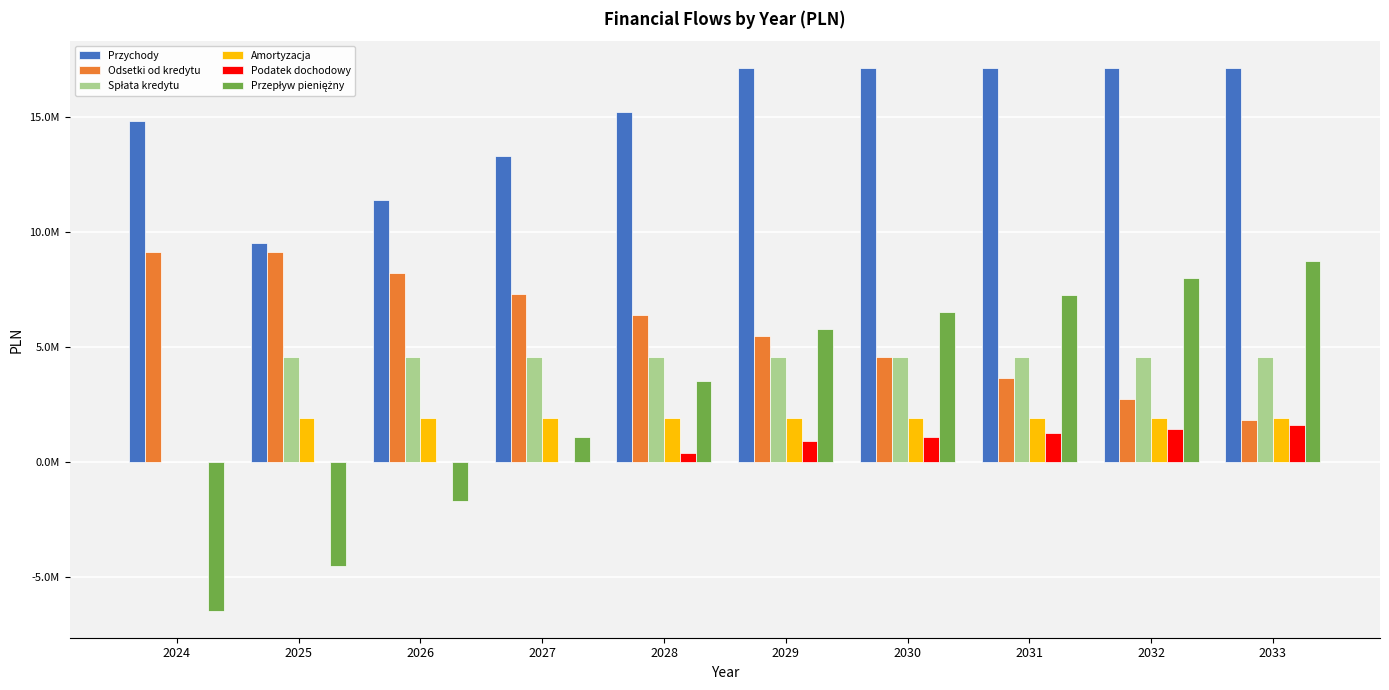

What is the sum of all Przychody values?

149875467.8